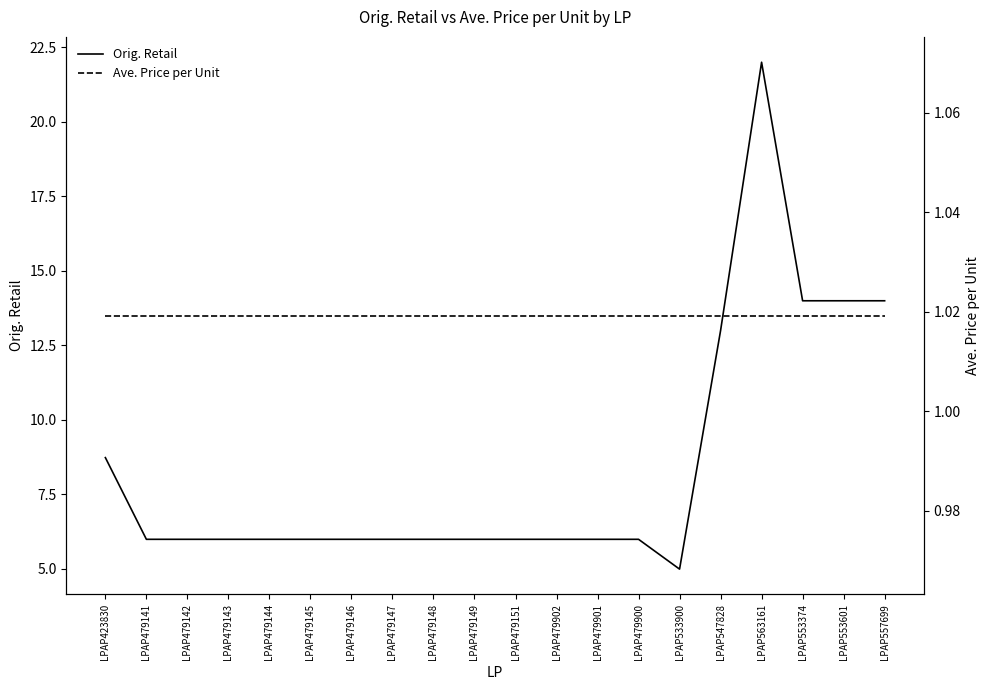

True or false: Ave. Price per Unit and Orig. Retail cross at least once.

False